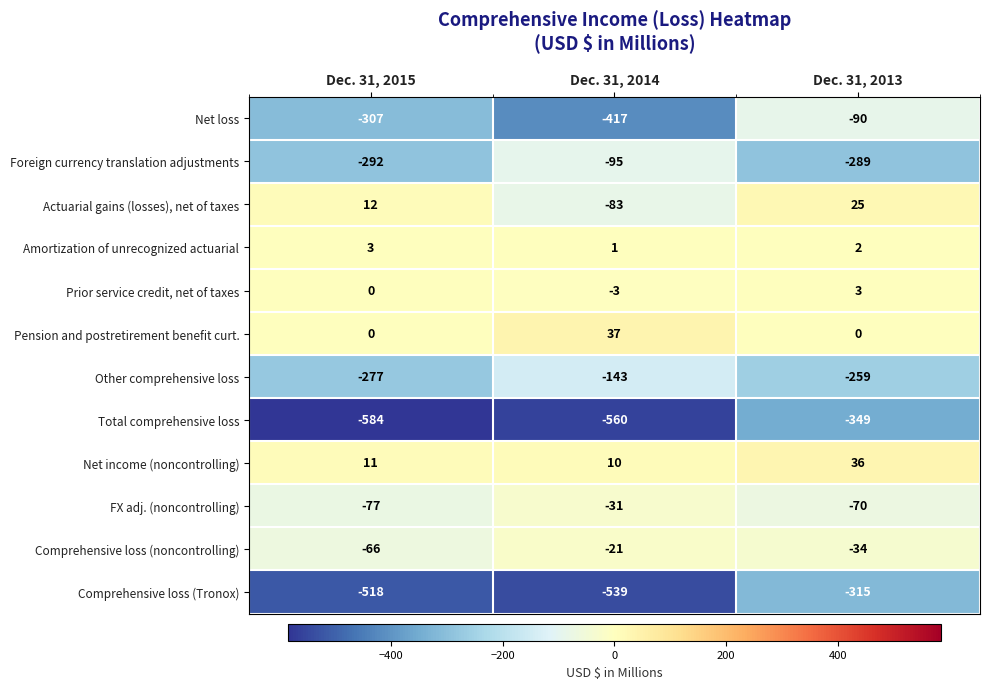

True or false: Total comprehensive loss has a value of -220 at Dec. 31, 2014.

False